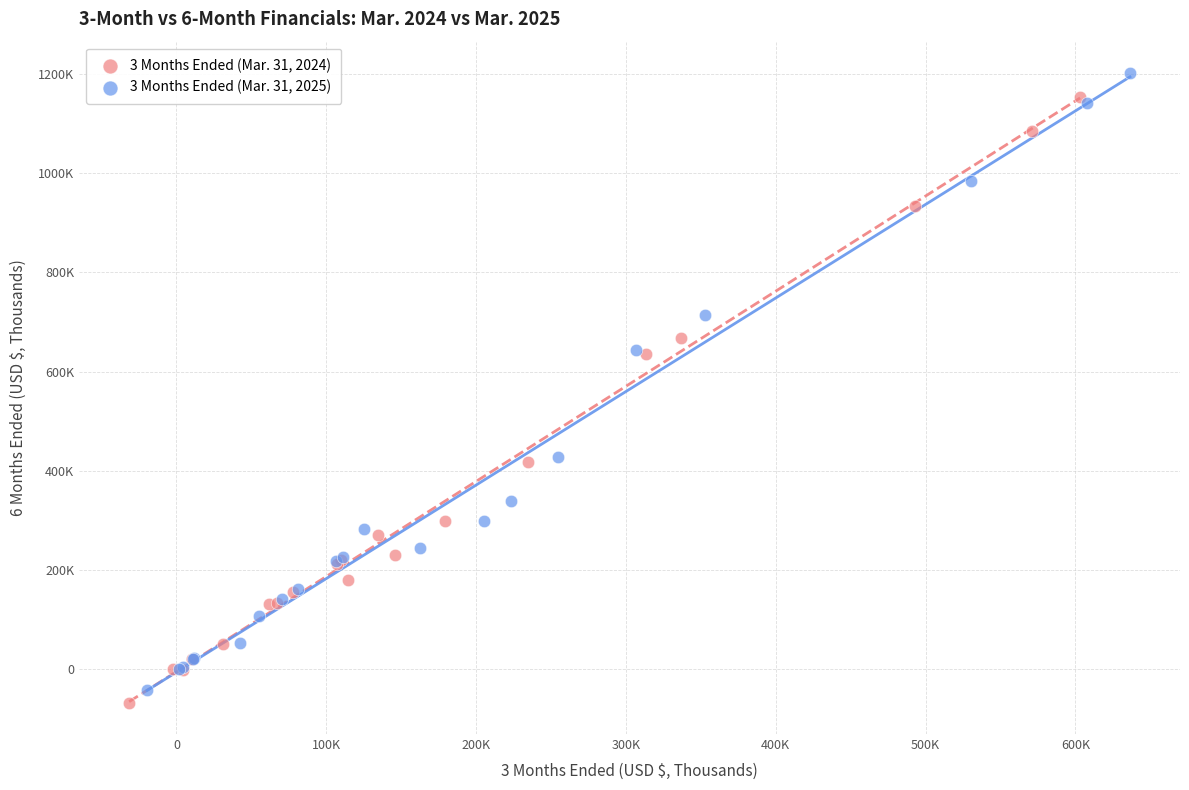

What are all the series names shown in the legend?

3 Months Ended (Mar. 31, 2024), 3 Months Ended (Mar. 31, 2025)